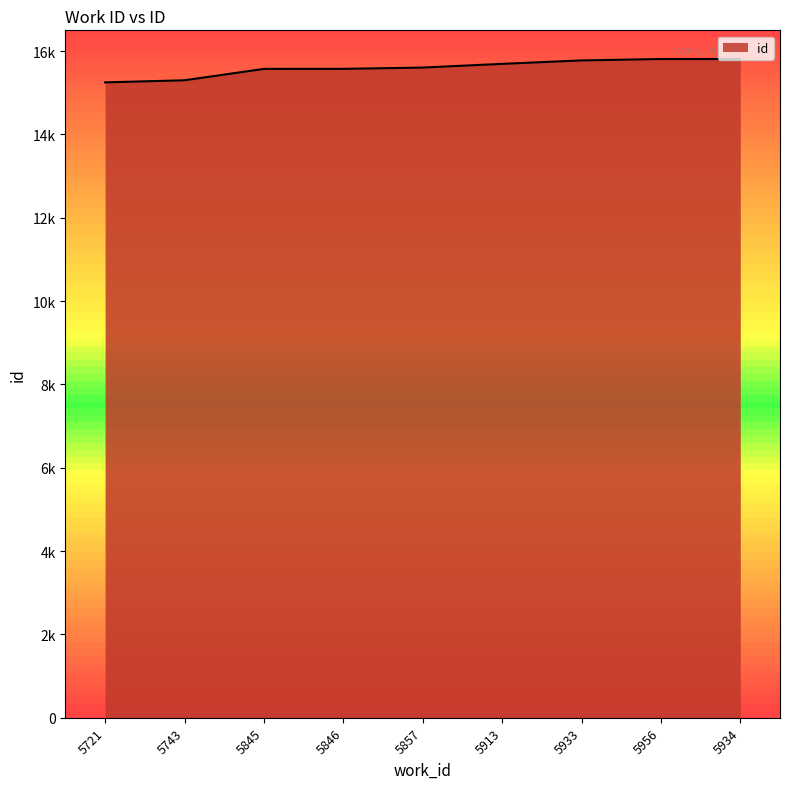

What is the maximum value shown in the chart?

15812